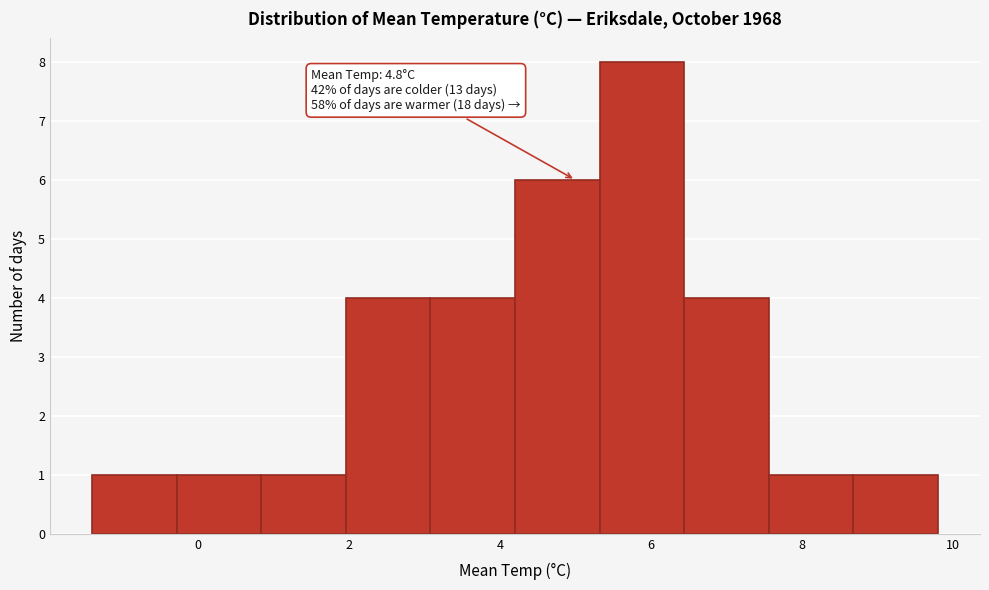

Over which range of the x-axis is the bar tallest?

5.32 to 6.44